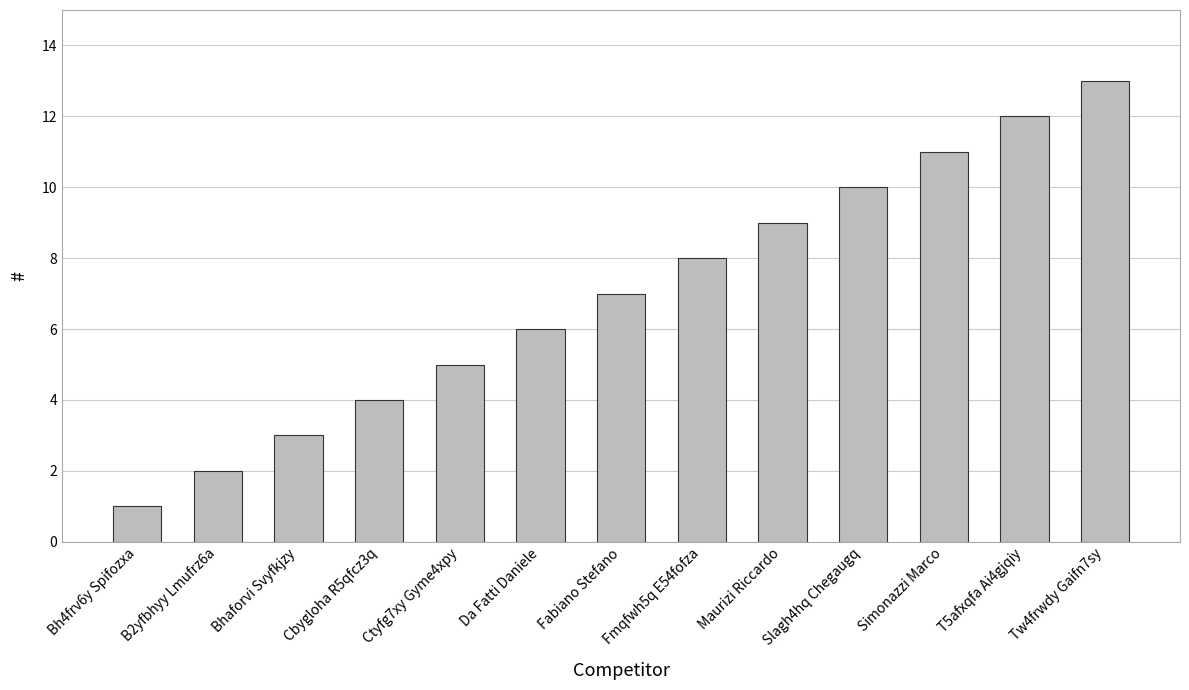

Are the bars grouped side by side (vs. stacked)?

No